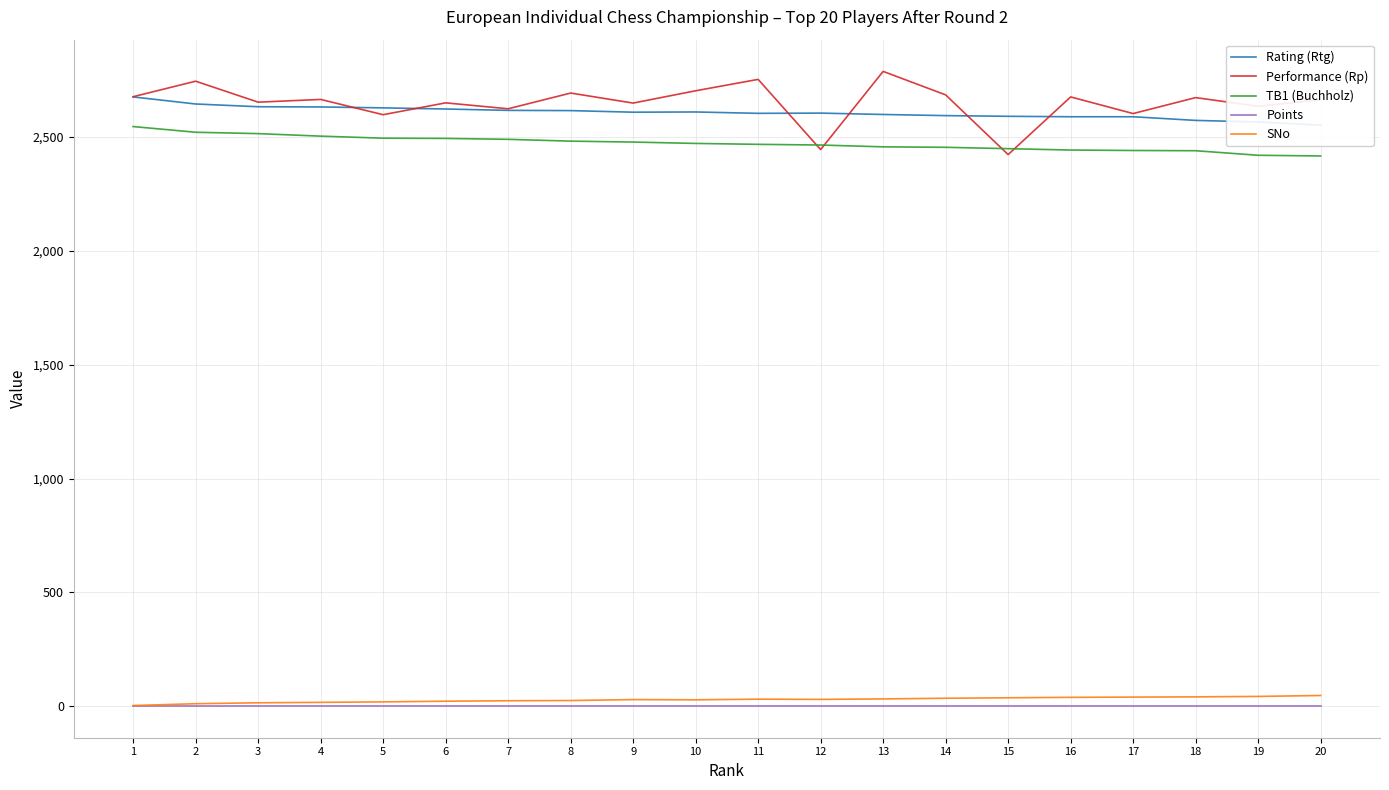

True or false: Performance (Rp) and Points intersect in this chart.

False